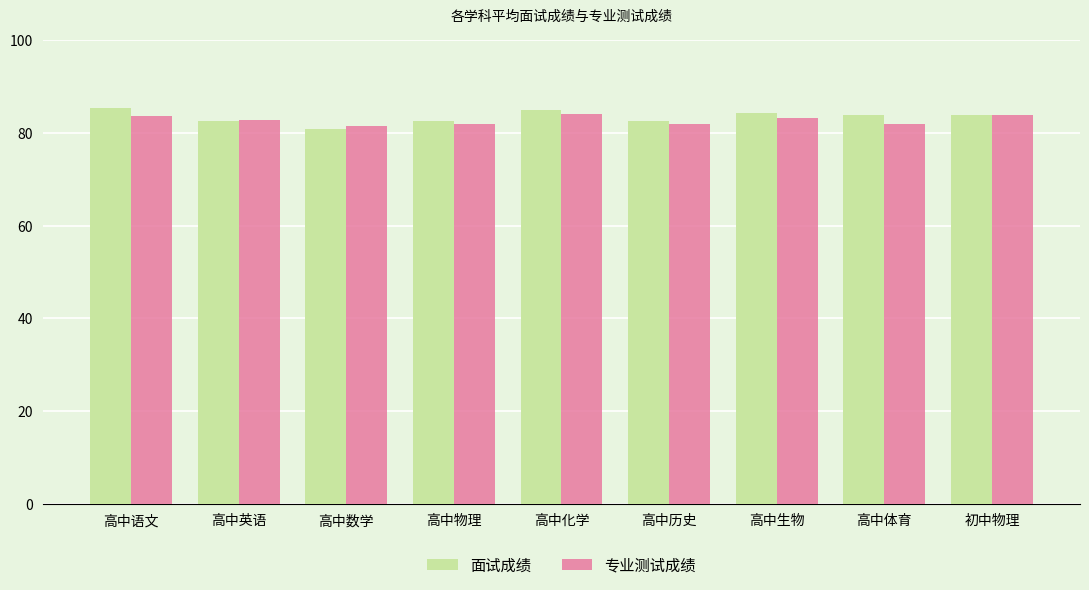

What is the difference between the second highest and second lowest values in the 面试成绩 series?

2.3